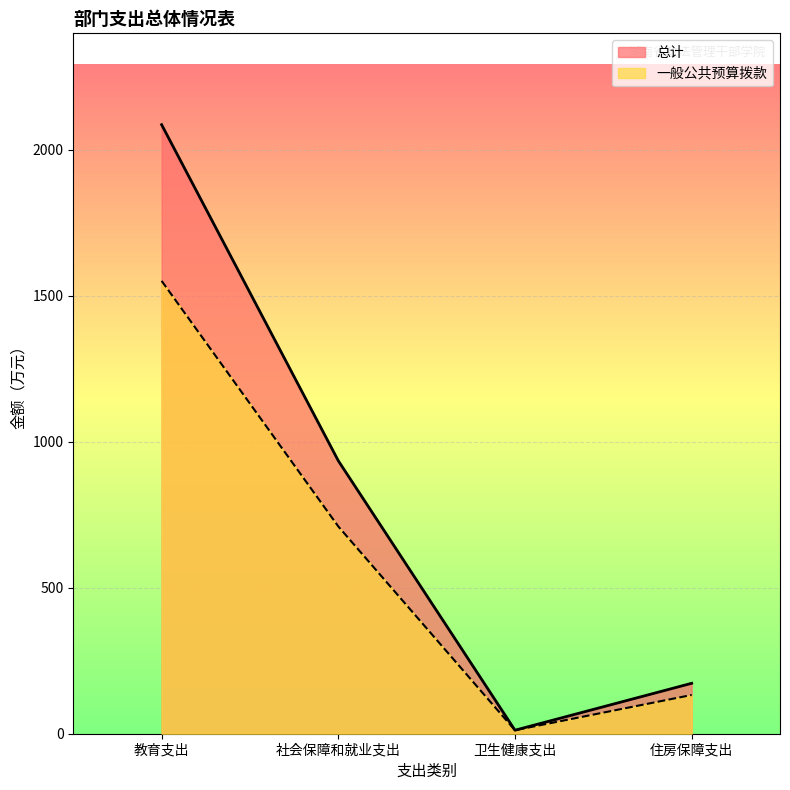

What is the value of the 一般公共预算拨款 point at the 1st from the left?

1551.1